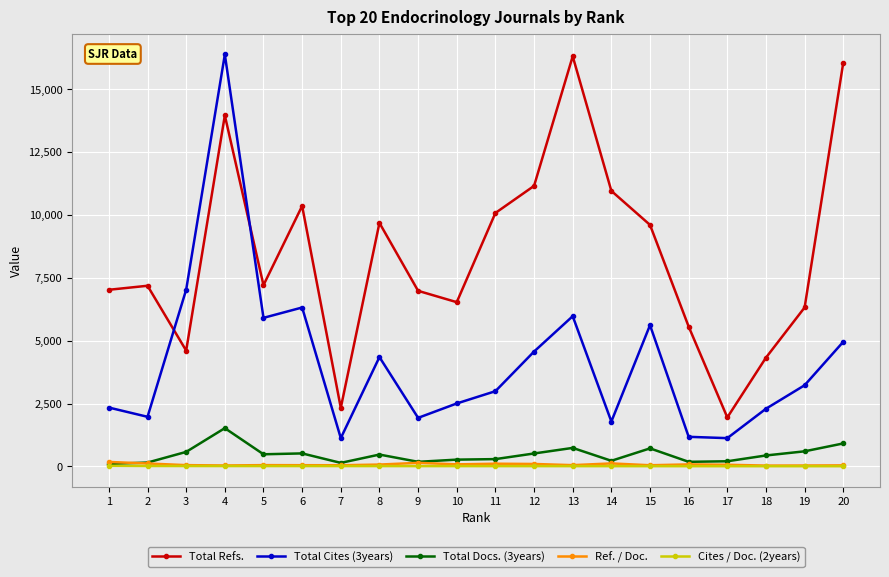

True or false: Total Docs. (3years) has more than 1 points higher than both neighbors.

True